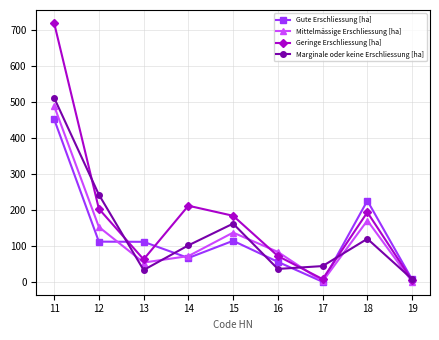

True or false: Mittelmässige Erschliessung [ha] has more than 2 points higher than both neighbors.

False